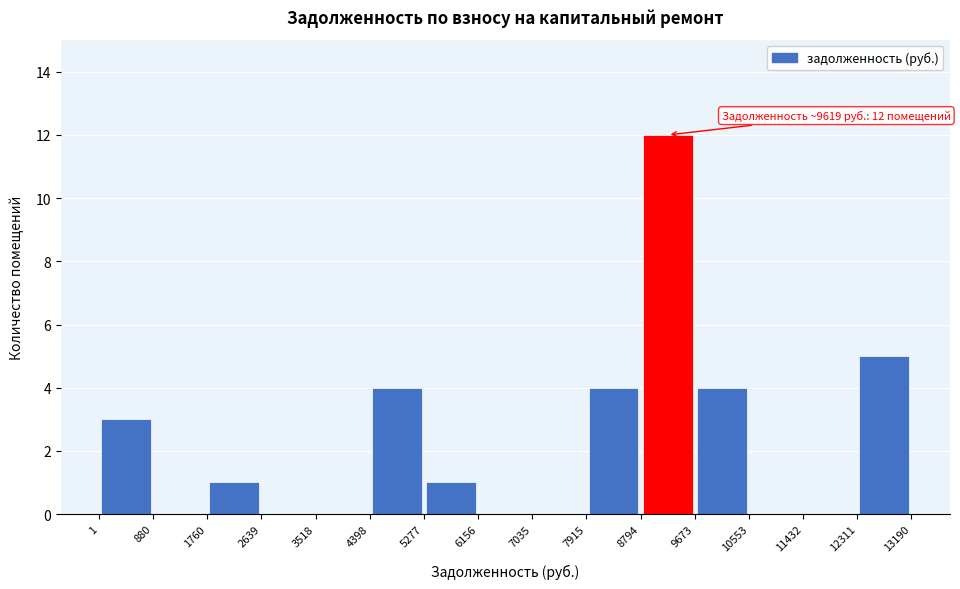

Which range on the x-axis has the tallest bar?

8794 to 9673